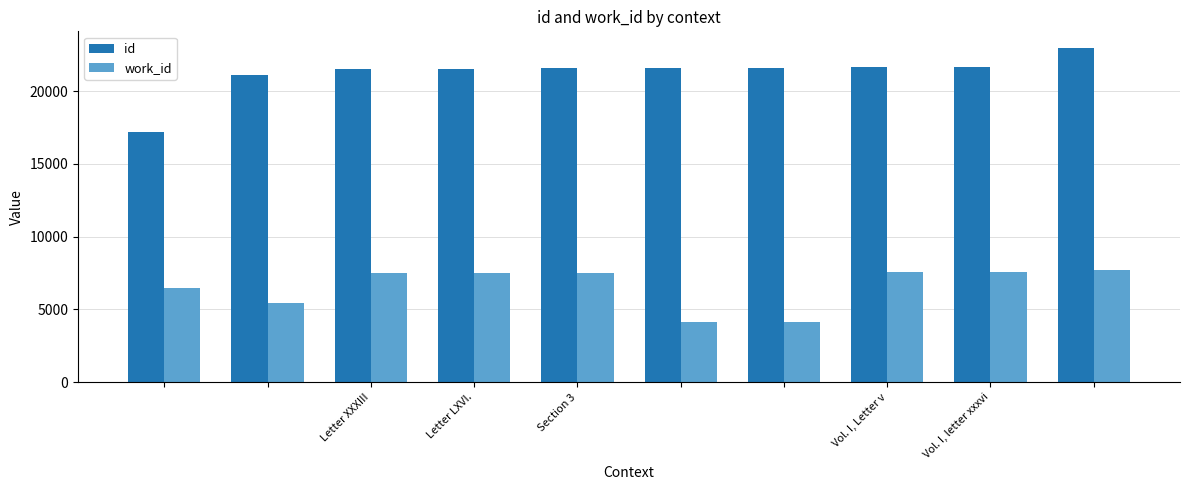

What is the highest value of the id series?

22958